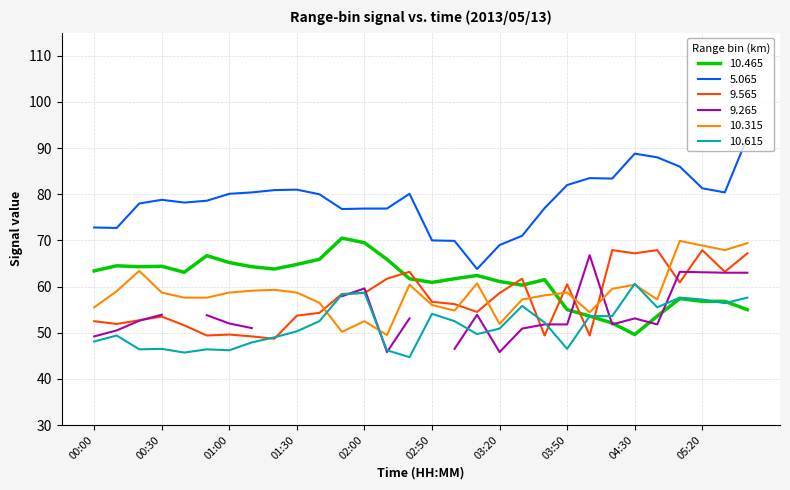

Which series has the widest spread of values?

5.065